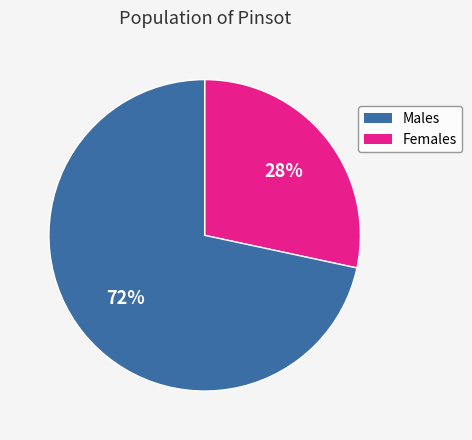

Between Males and Females, which is larger?

Females